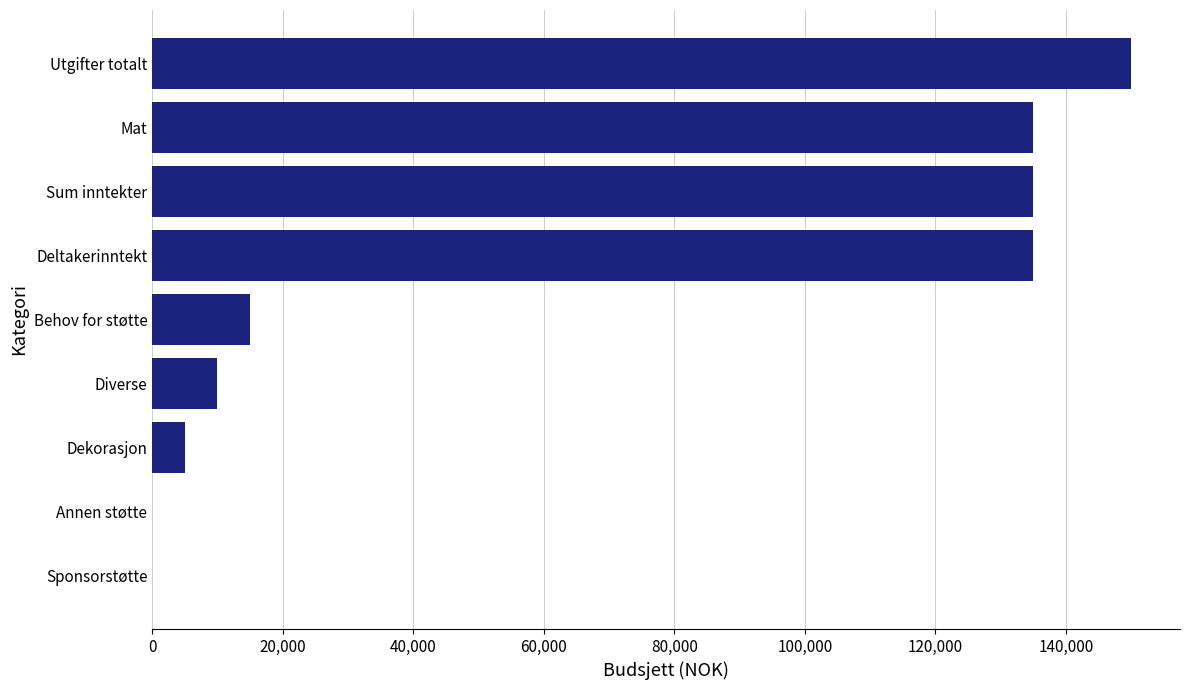

The chart shows a value of 22533 at Behov for støtte. True or false?

False